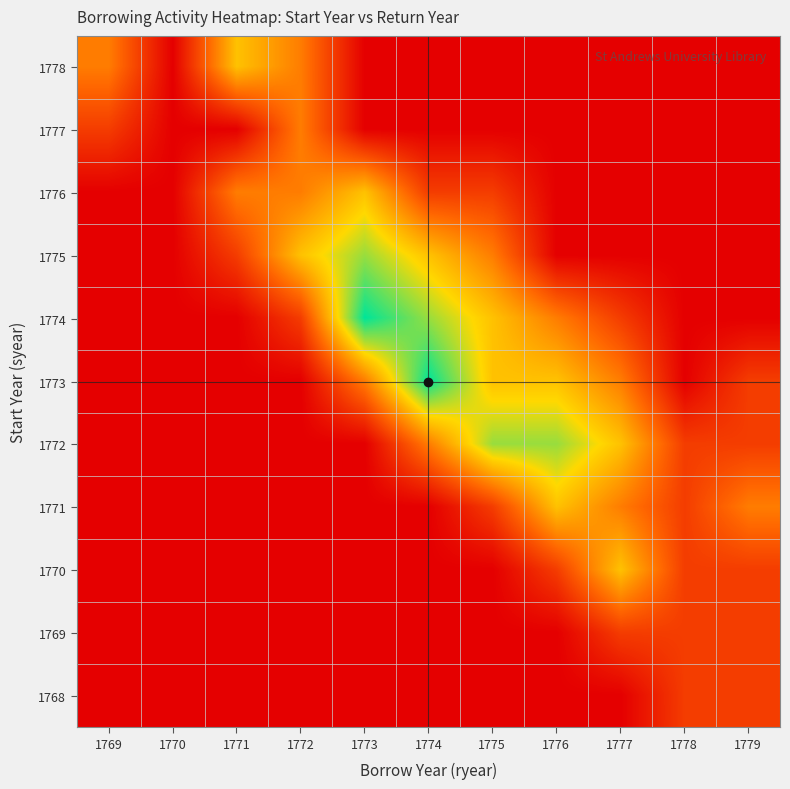

At which category is the sum across all series the highest?

1774